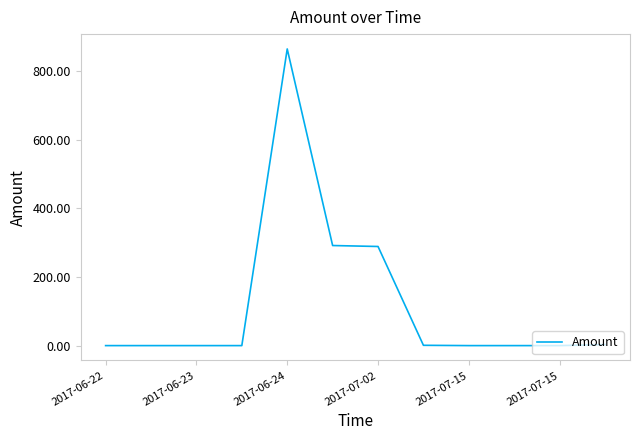

What is the difference between the maximum and minimum values?

865.2